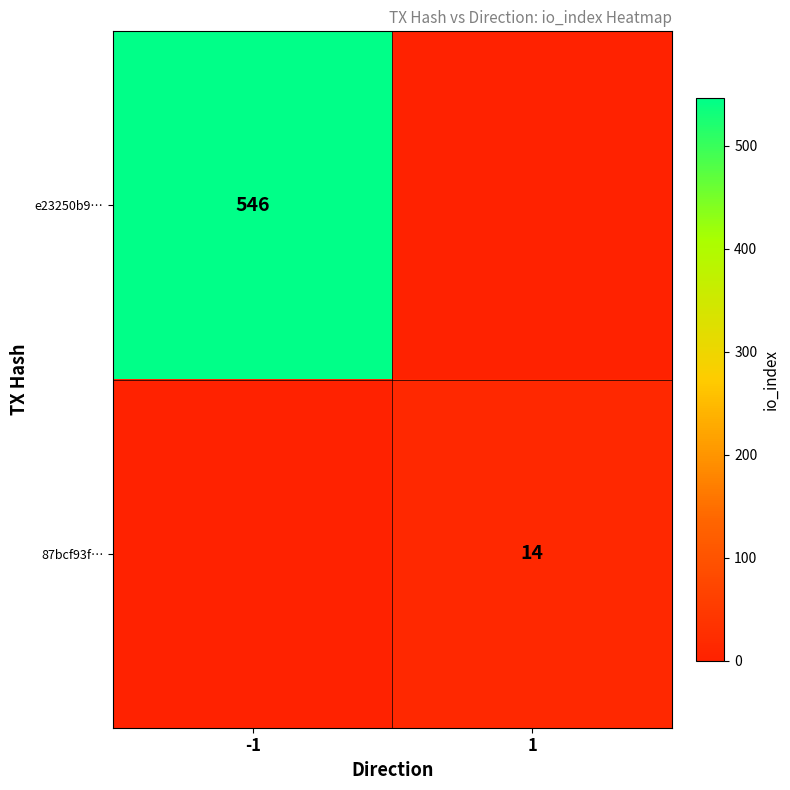

True or false: e23250b9… has a value of 546 at -1.

True